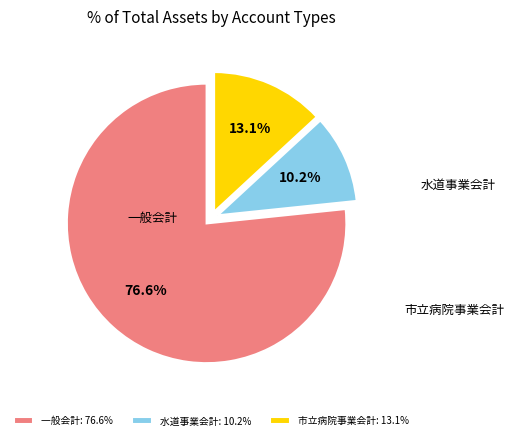

What percentage is NOT represented by 水道事業会計?

89.8%